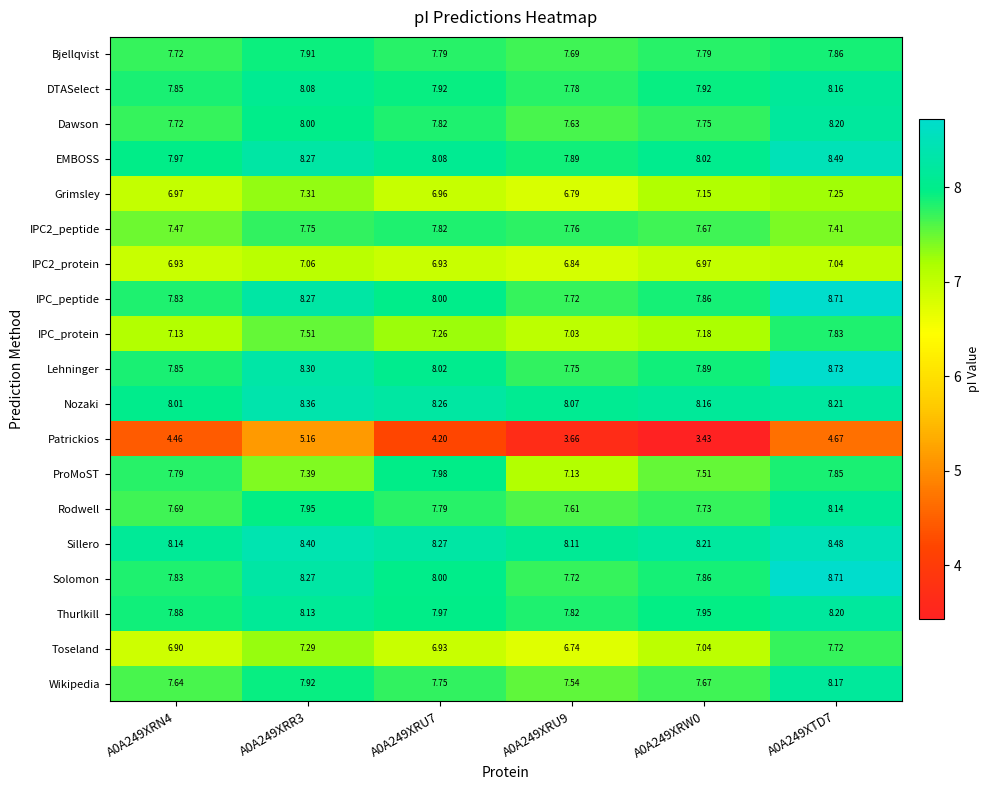

Between A0A249XRR3 and A0A249XRU9, which series saw the biggest shift?

Patrickios